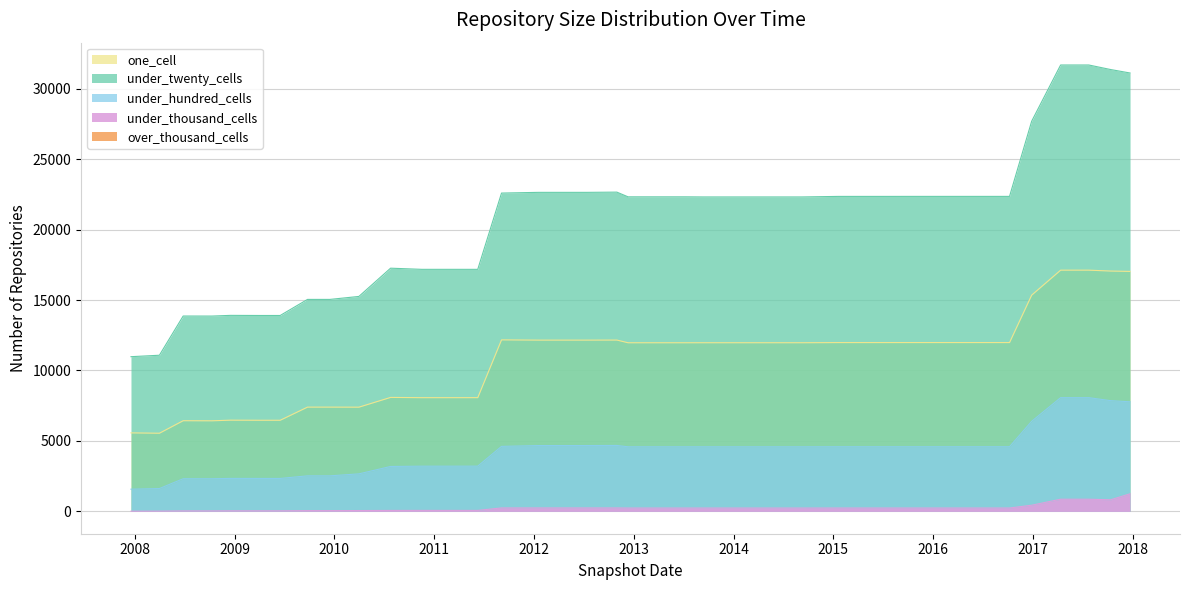

What is the sum of all under_twenty_cells values?

829773